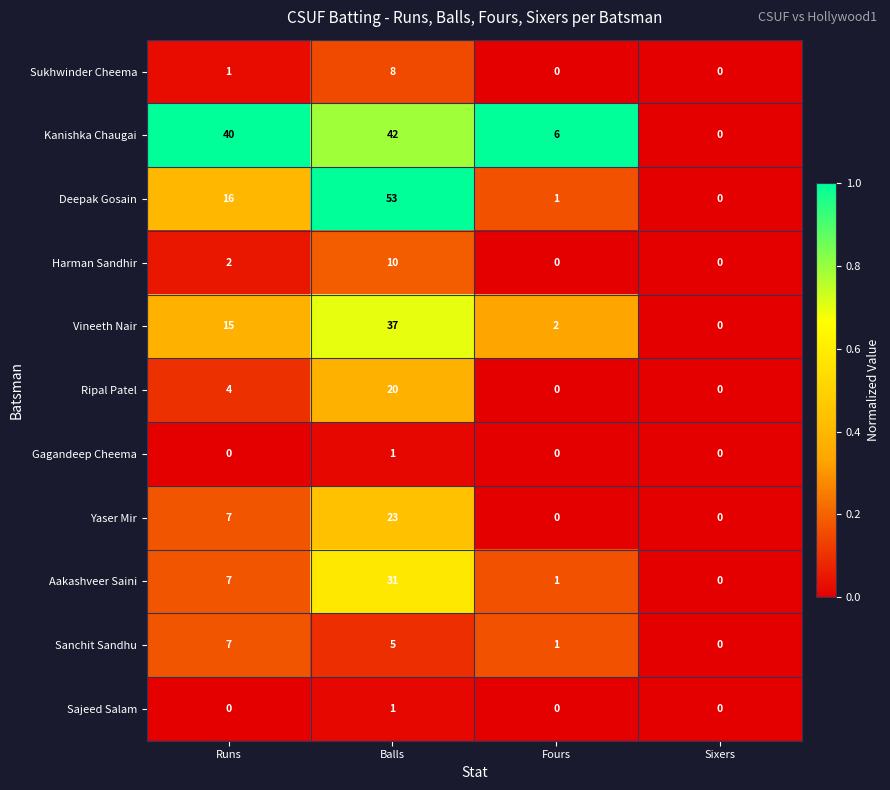

At which category is the sum across all series the highest?

Balls